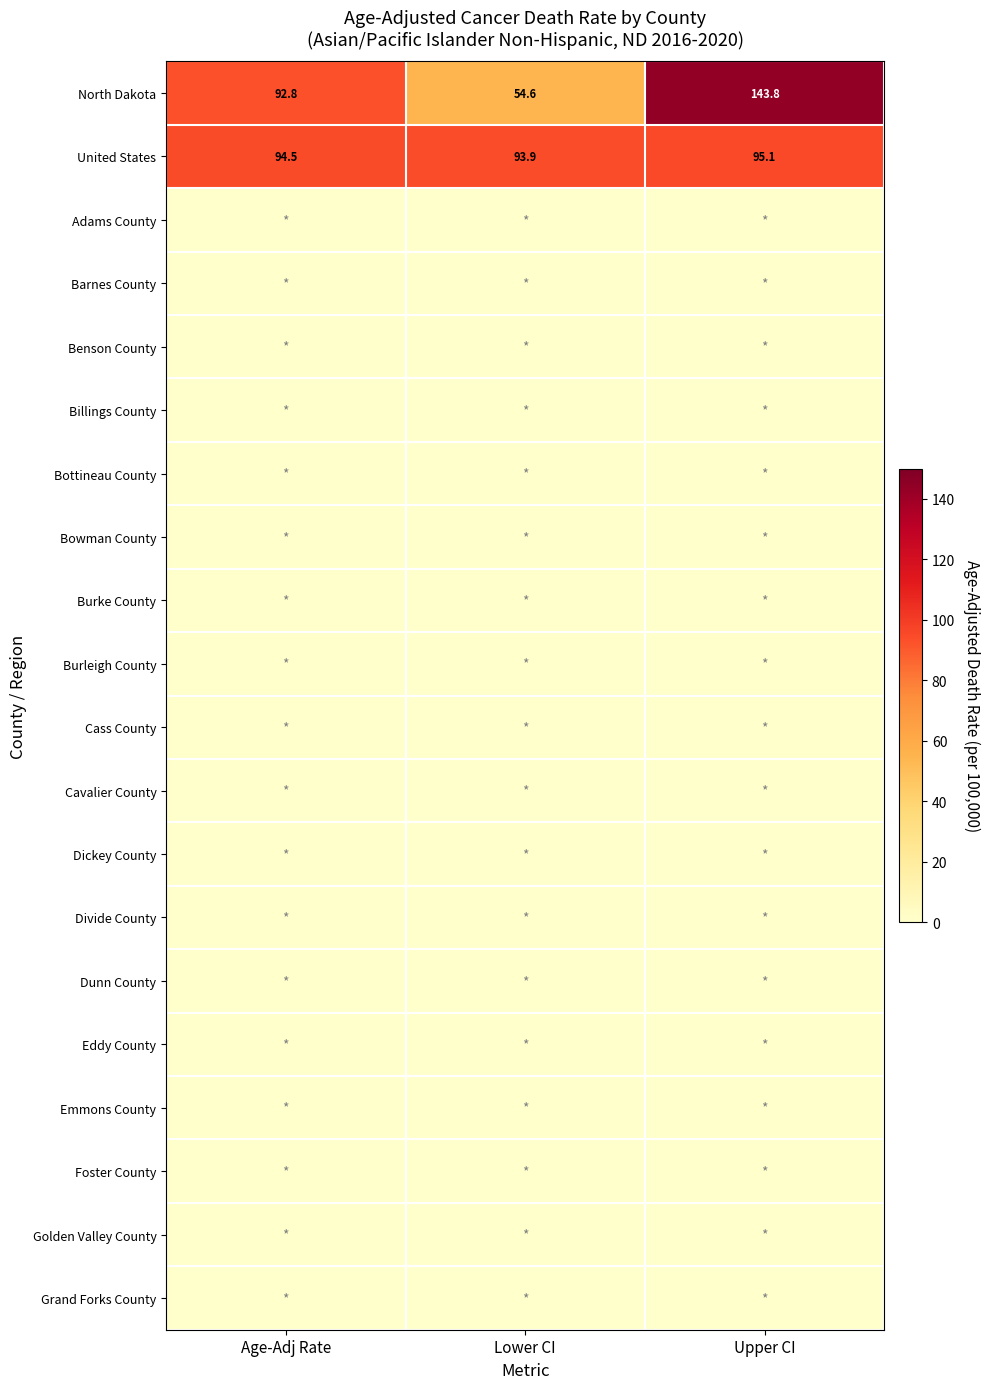

What is the total value across all series at Lower CI?

148.5